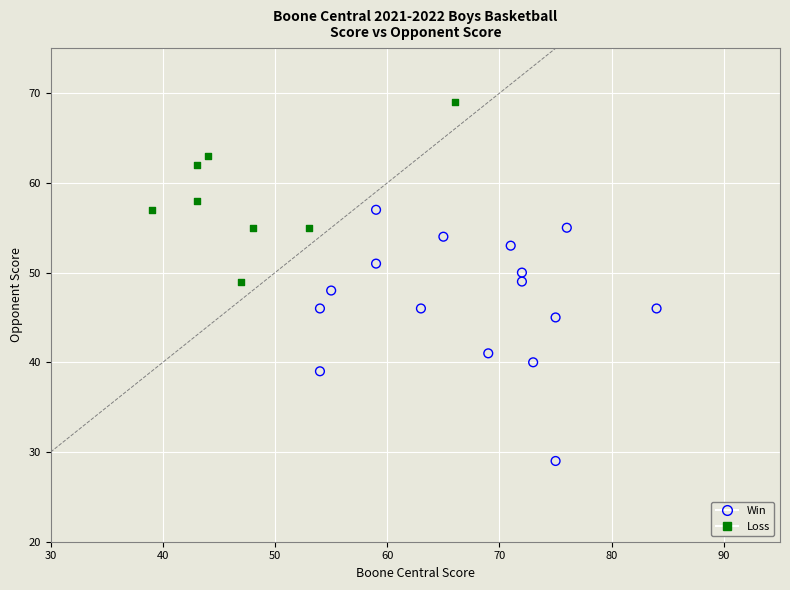

Which series contains the lowest Y value?

Win